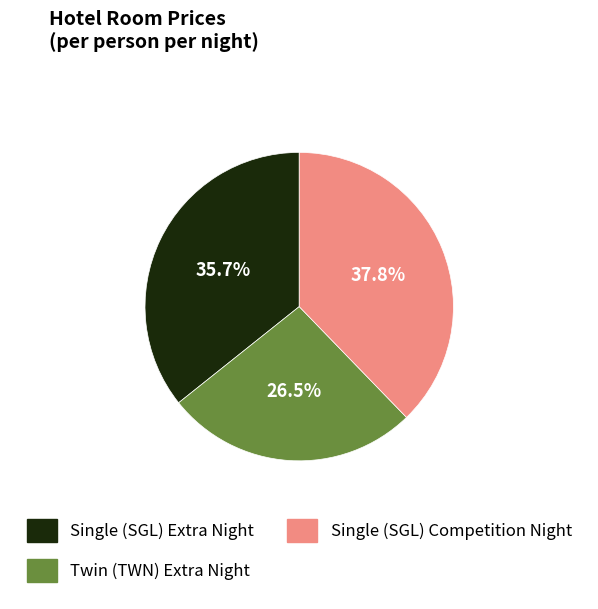

To the nearest percent, what is the difference between the largest and smallest slice percentages?

11%